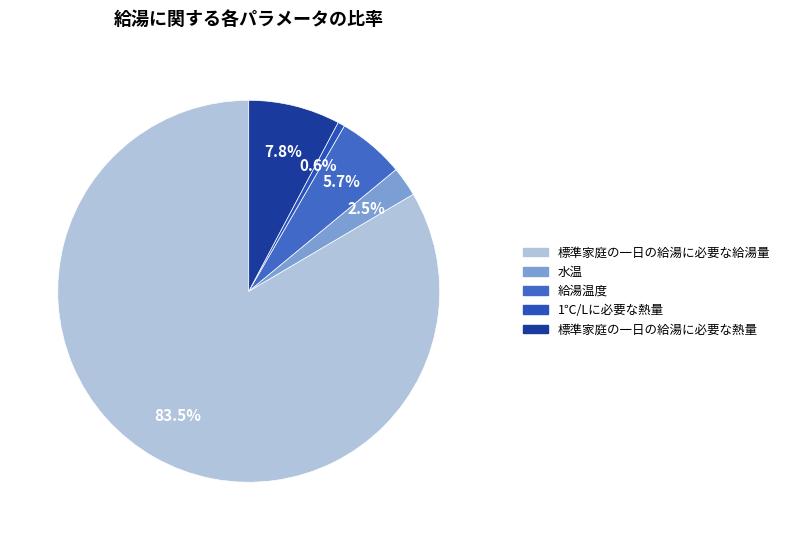

Does 標準家庭の一日の給湯に必要な給湯量 represent more than half of the total?

Yes